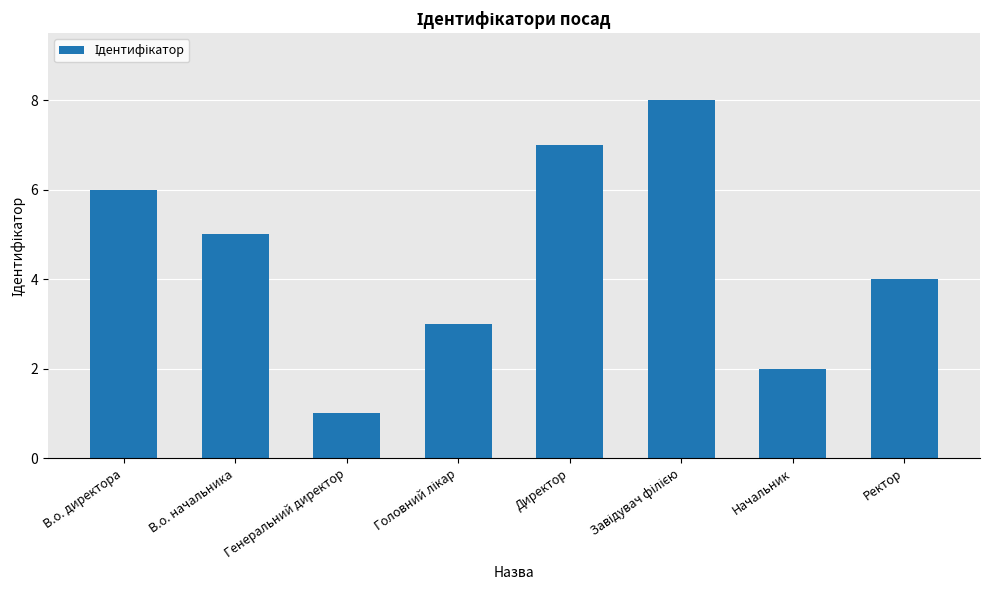

The value at В.о. начальника is 5. True or false?

True